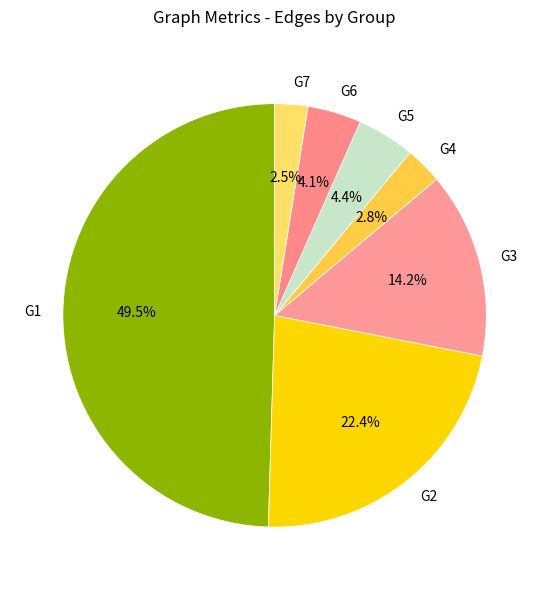

Do G6 and G7 together represent more than half of the pie?

No